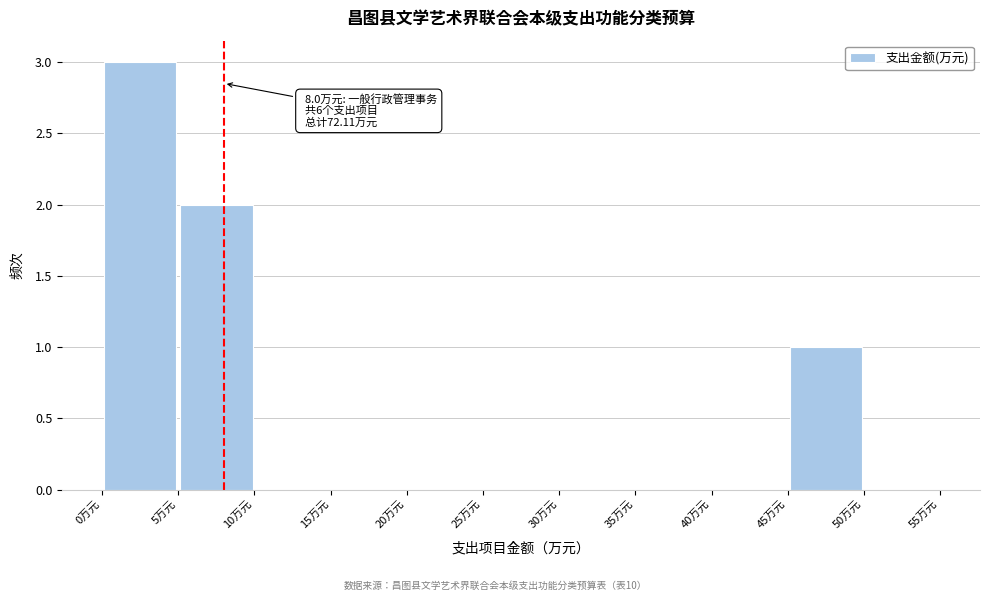

Which range on the x-axis has the tallest bar?

0 to 5